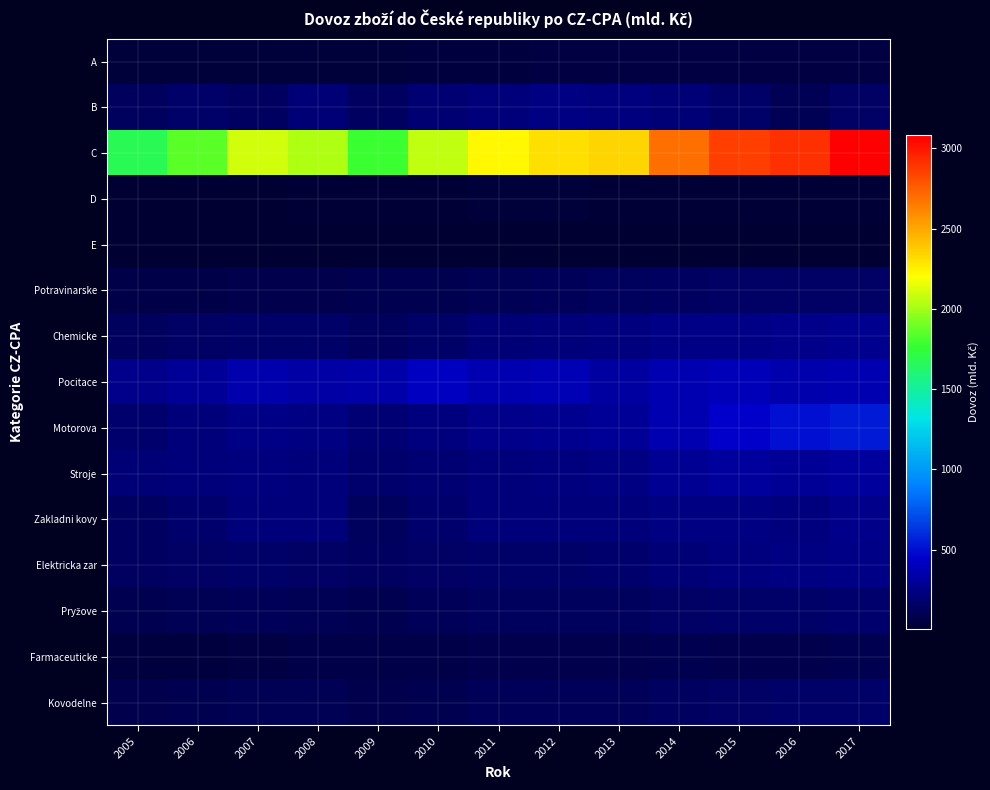

What is the minimum value shown in the chart?

4.7